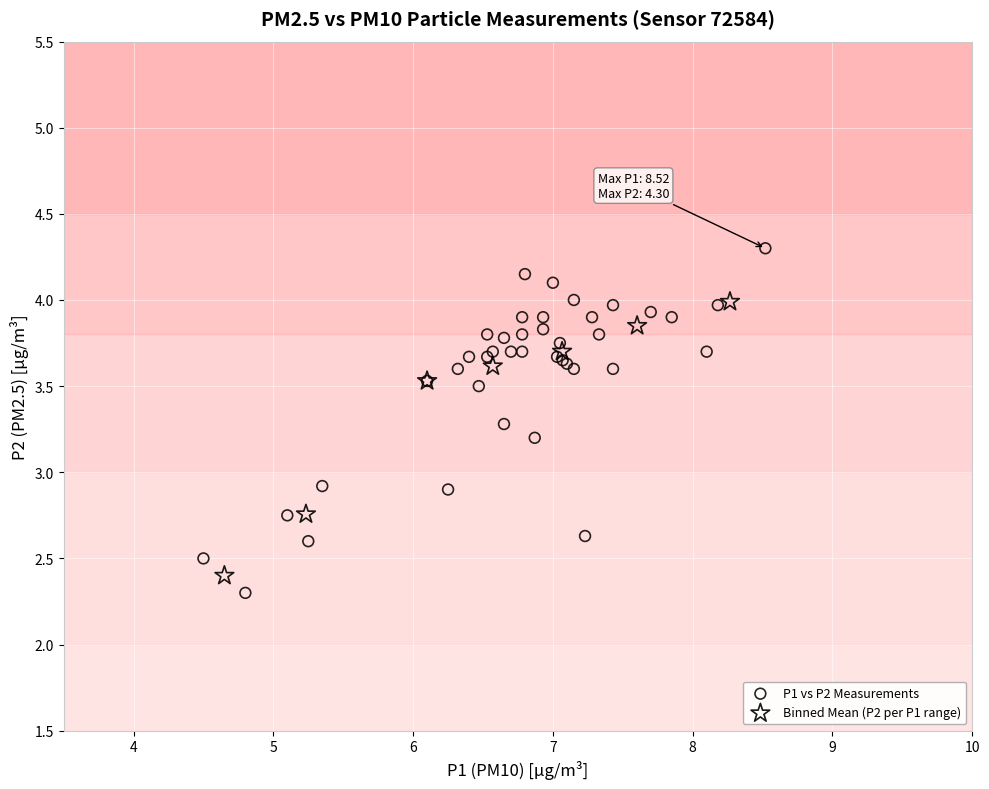

Which series has the widest spread of Y values?

P1 vs P2 Measurements